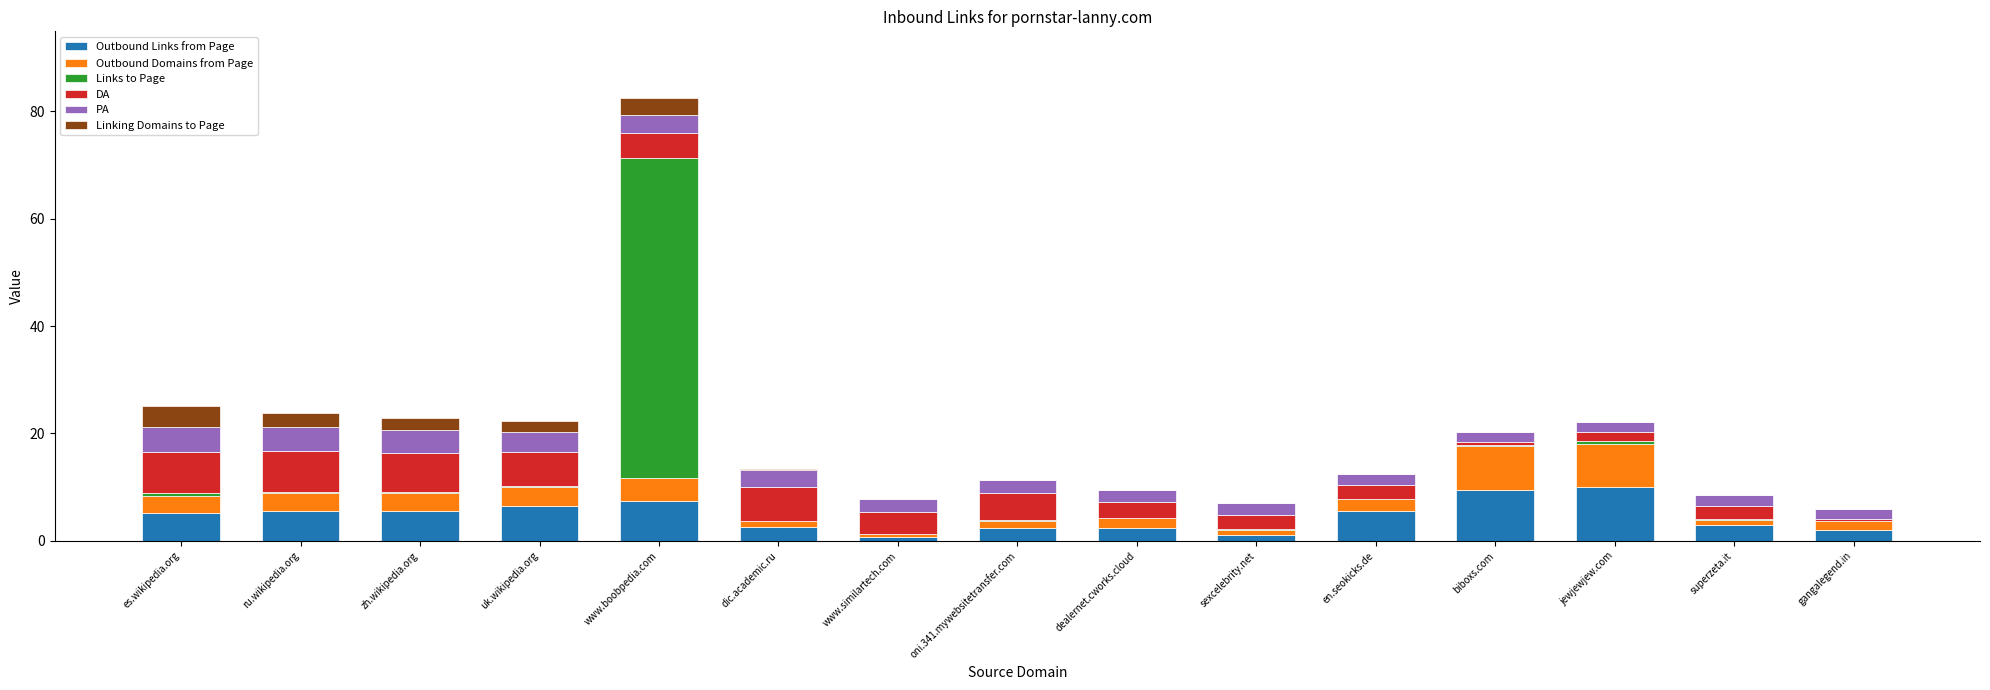

At which category is the sum across all series the highest?

www.boobpedia.com